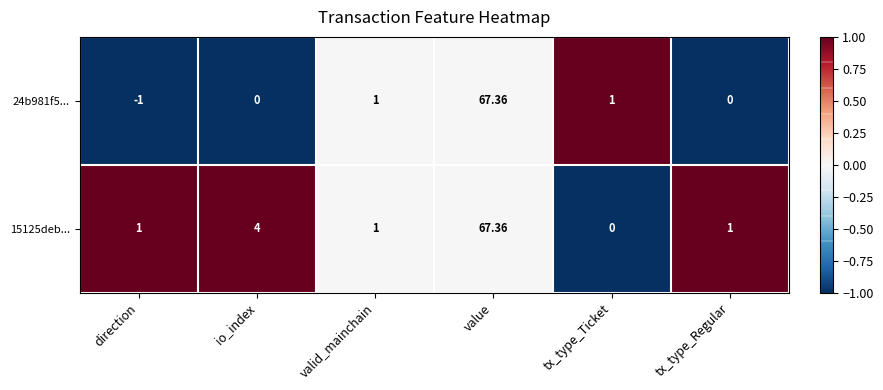

How many data points does each series have?

6